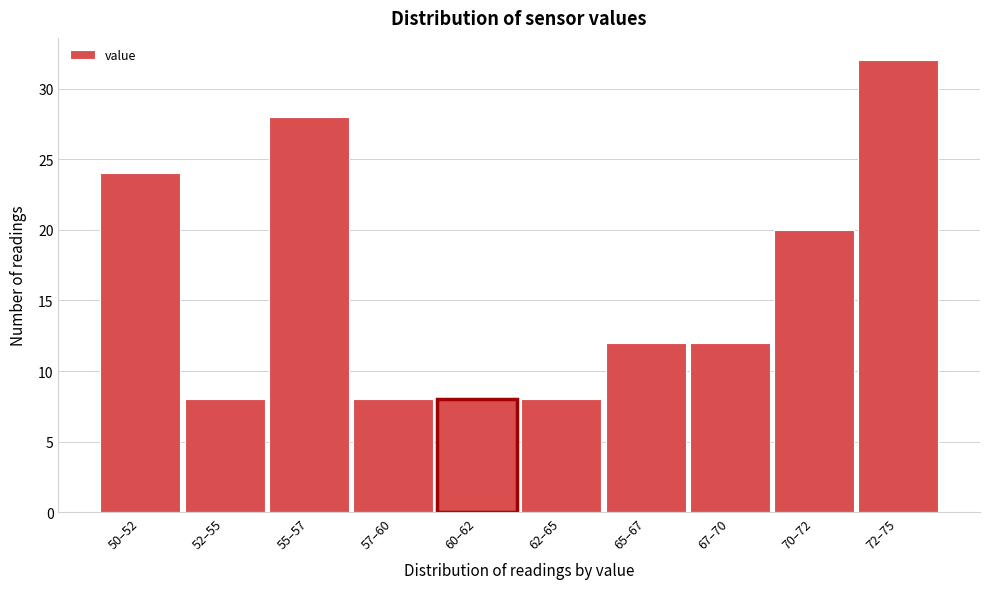

Reading left to right, transcribe all the data shown in this chart.

50–52=24	52–55=8	55–57=28	57–60=8	60–62=8	62–65=8	65–67=12	67–70=12	70–72=20	72–75=32